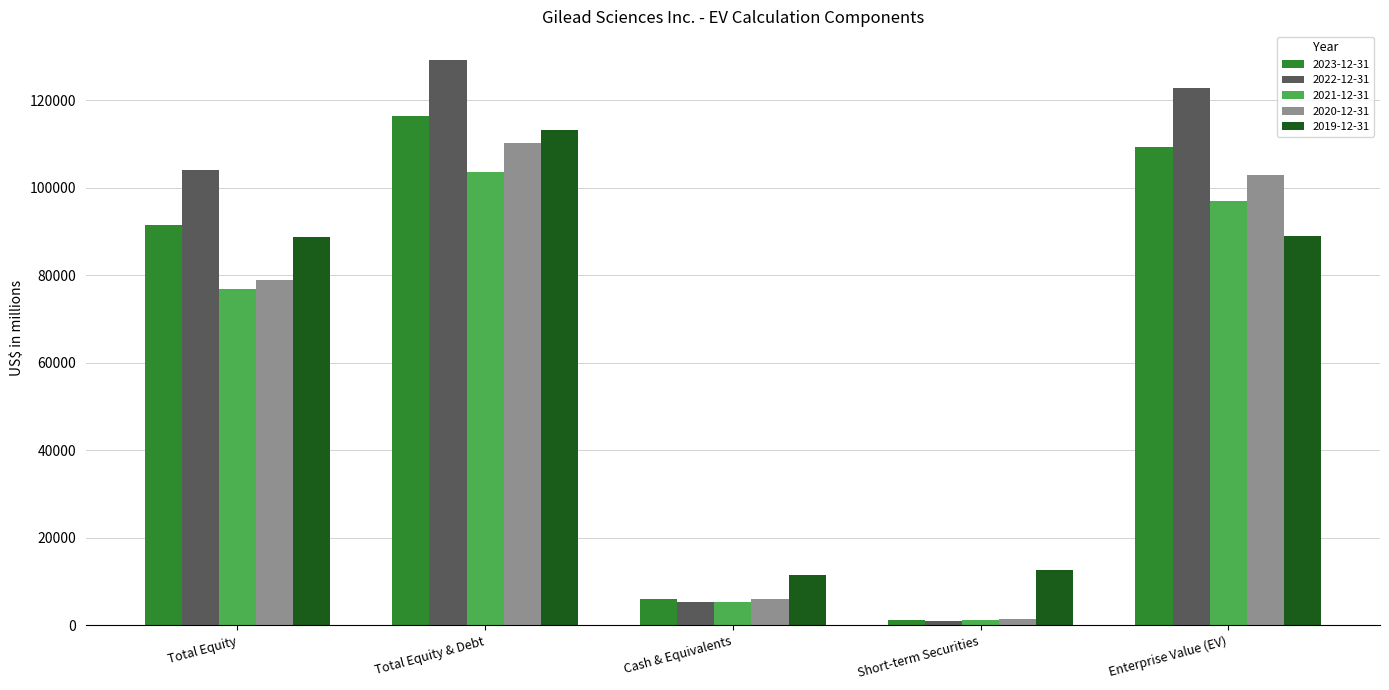

What is the total value across all series at Cash & Equivalents?

34463